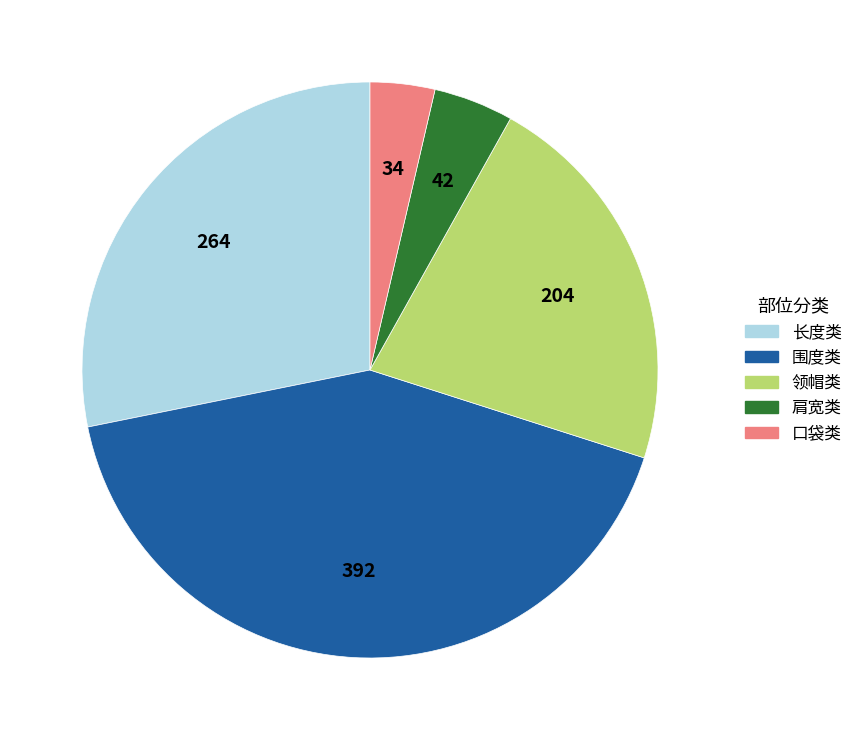

Is there any slice that represents more than half of the pie?

No